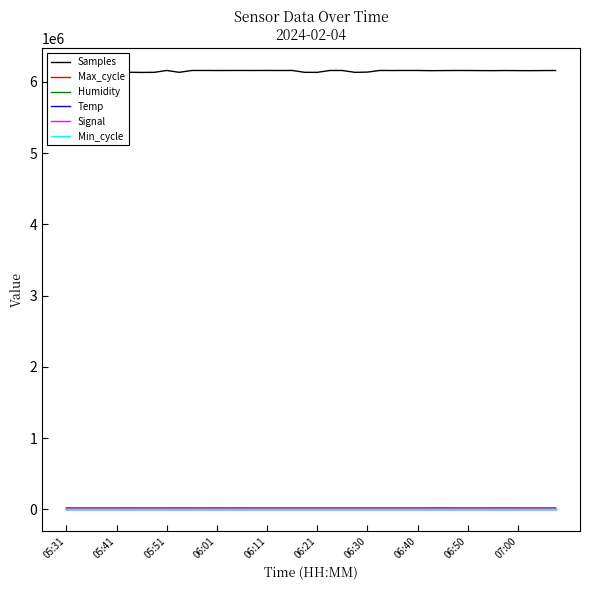

What is the difference between the maximum and minimum values in the Signal series?

4.0